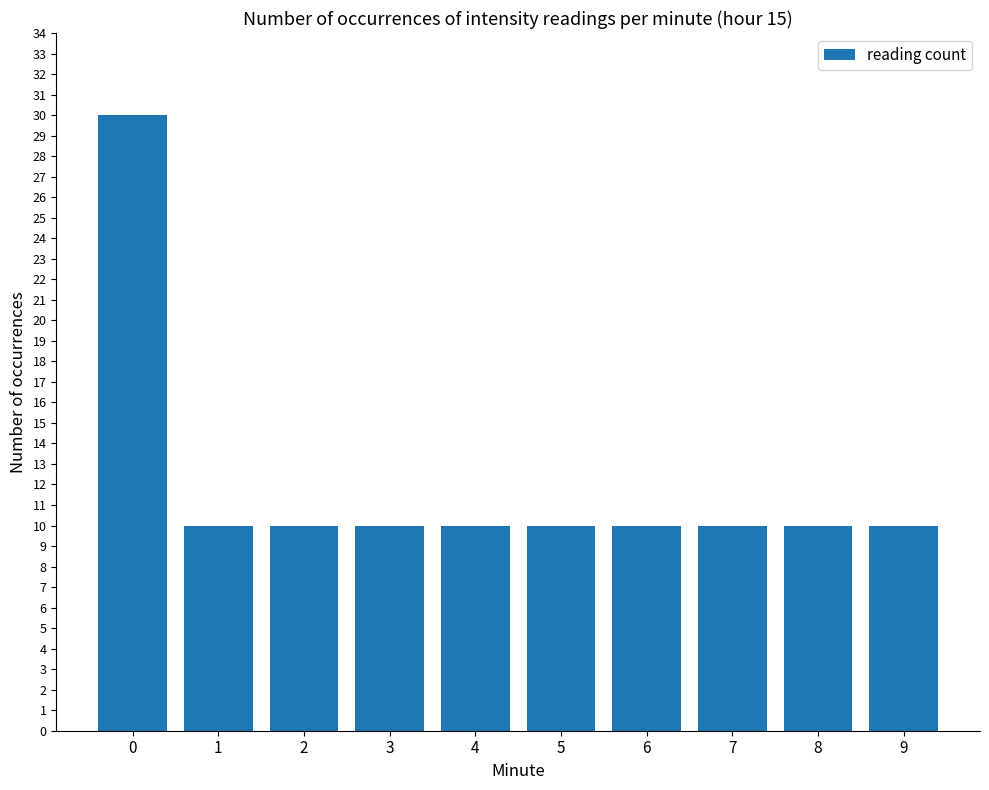

Are the bars horizontal?

No